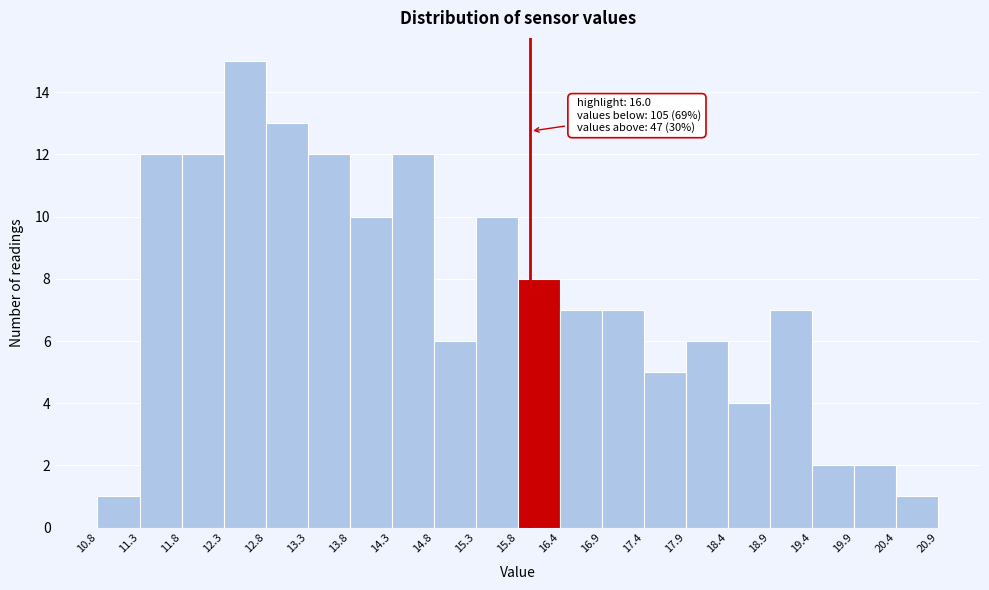

Which range on the x-axis has the tallest bar?

12.3 to 12.8